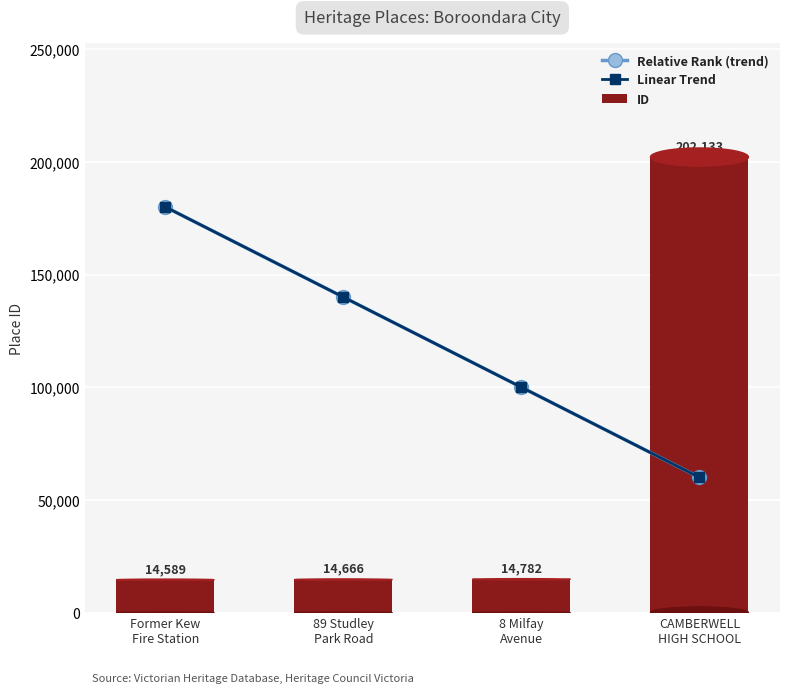

Rank the series at Former Kew
Fire Station from highest to lowest value.

Linear Trend, Relative Rank (trend), ID